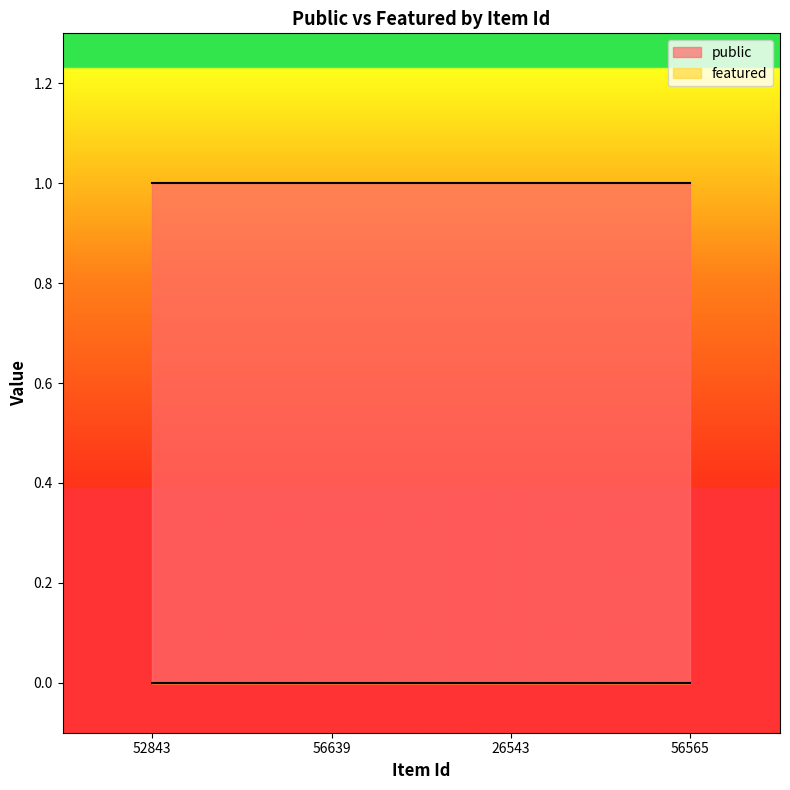

Is the value of featured at 56639 greater than the value of public at 56639?

No